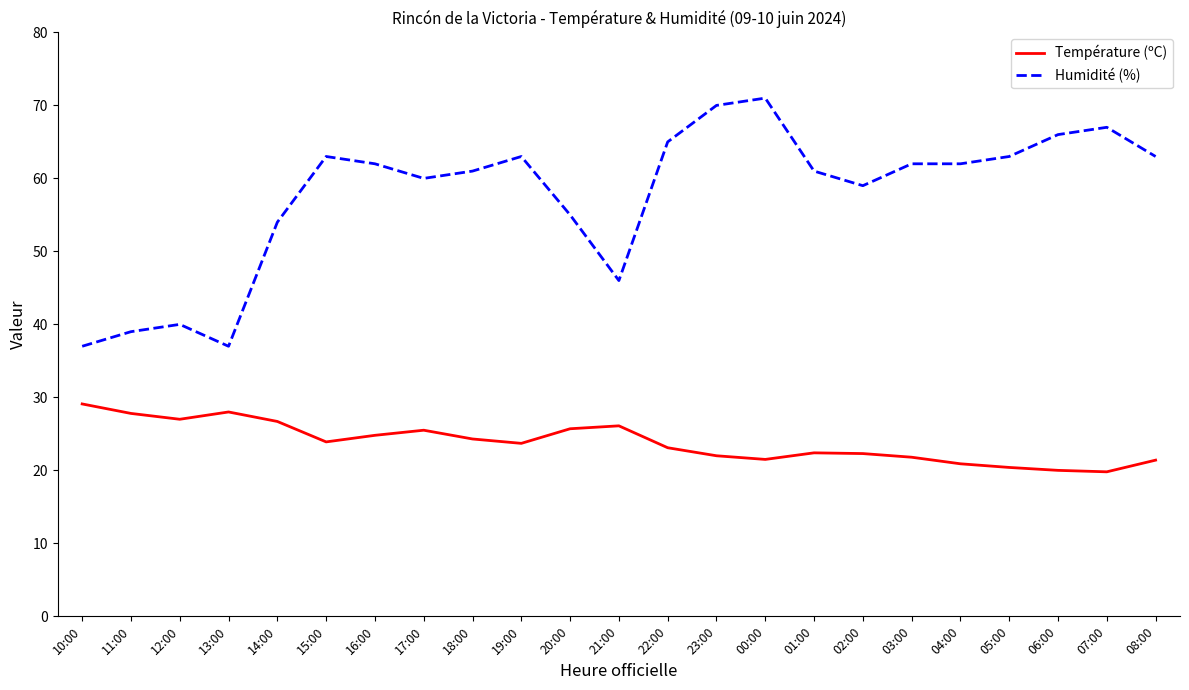

What is the difference between the highest and lowest values at 10:00?

7.9